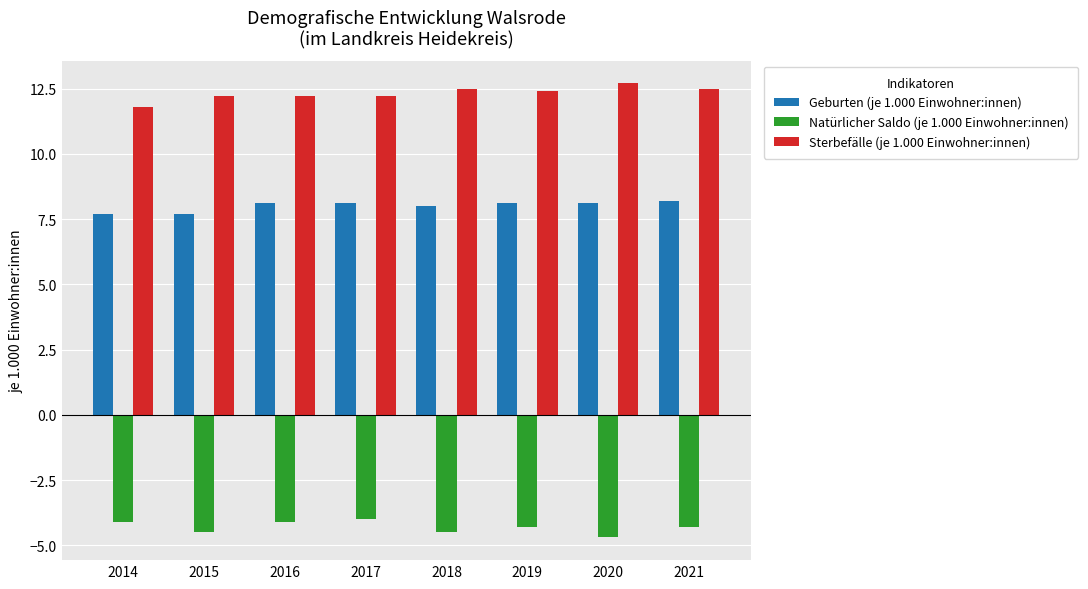

True or false: Geburten (je 1.000 Einwohner:innen) has a value of 8.1 at 2019.

True